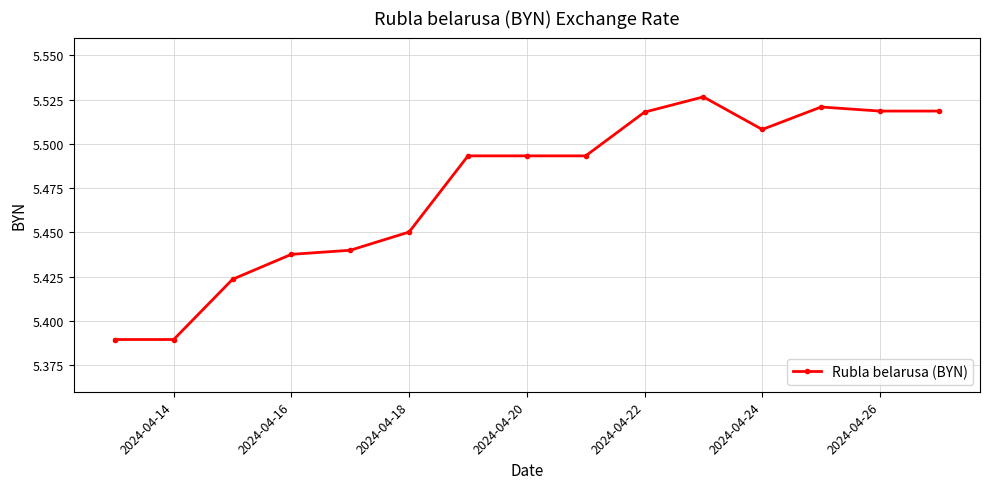

What is the sum of all values?

82.1